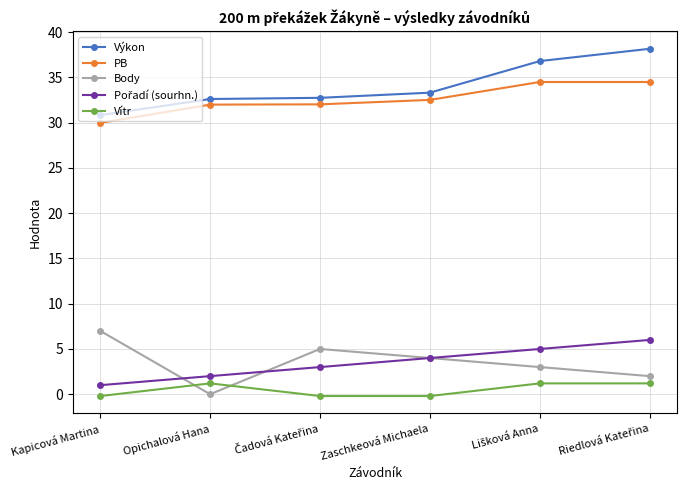

True or false: Vítr and PB cross at least once.

False